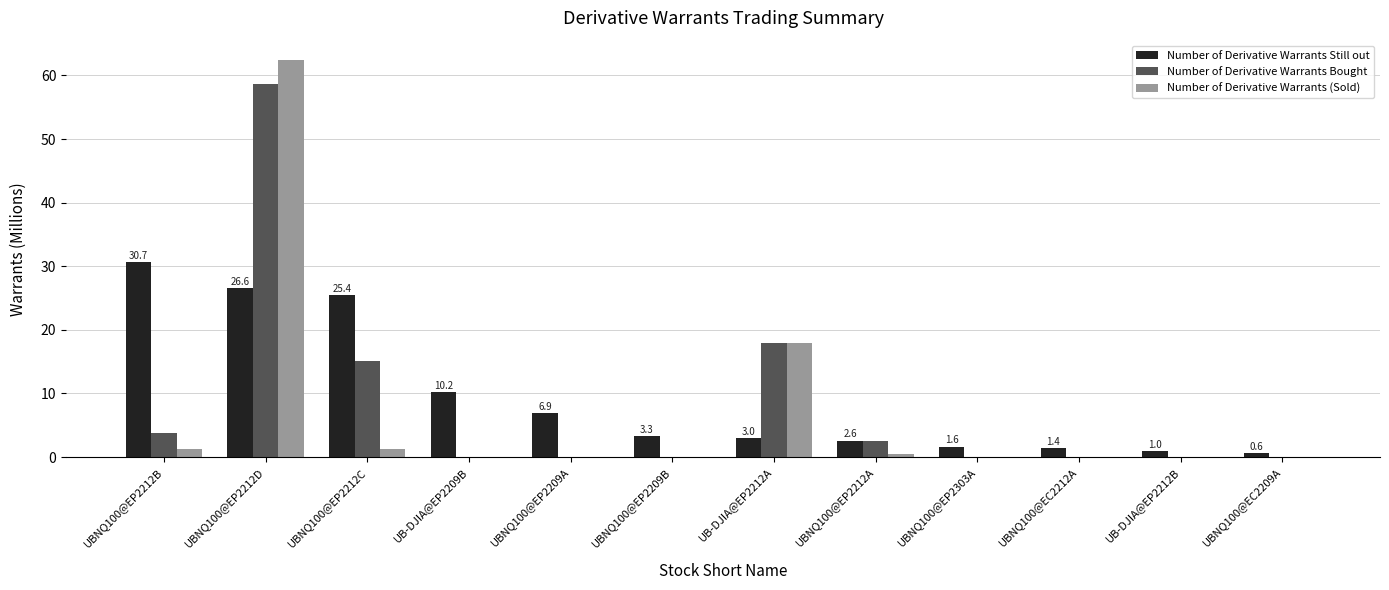

Between UBNQ100@EP2212A and UBNQ100@EP2303A, which series saw the biggest shift?

Number of Derivative Warrants Bought